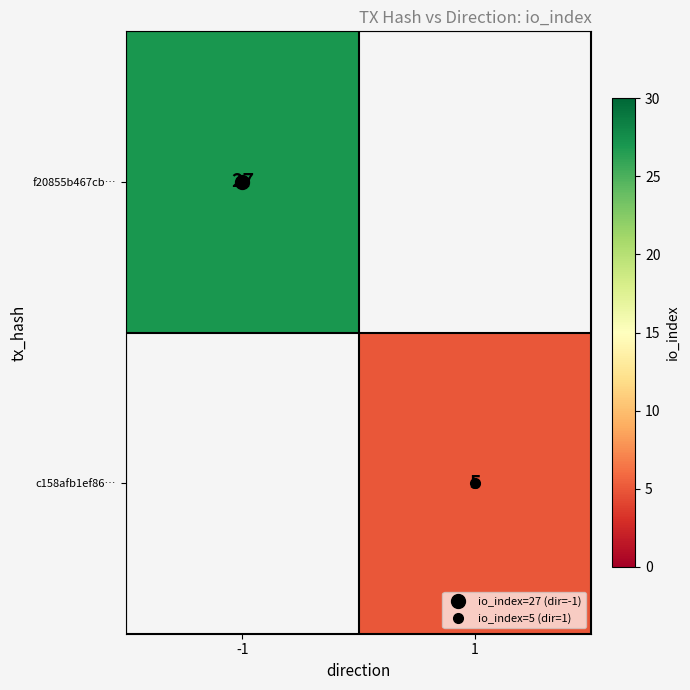

Rank the categories by f20855b467cb… value from highest to lowest.

-1, 1